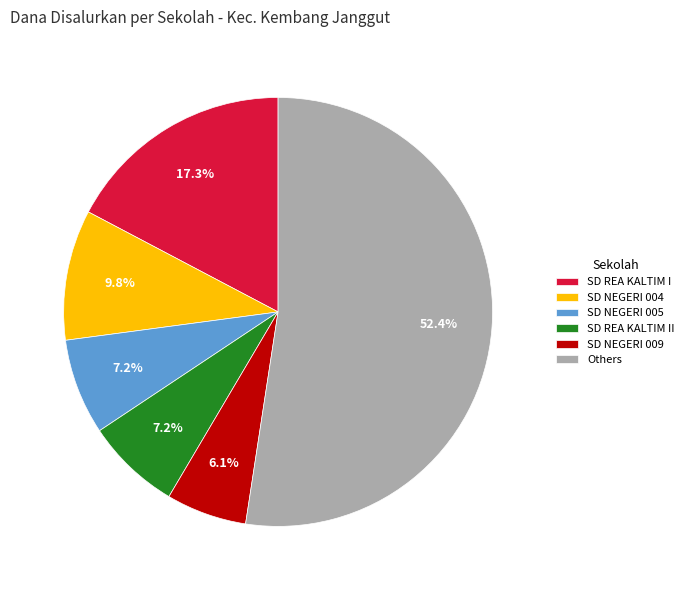

Does any single category account for the majority?

Yes